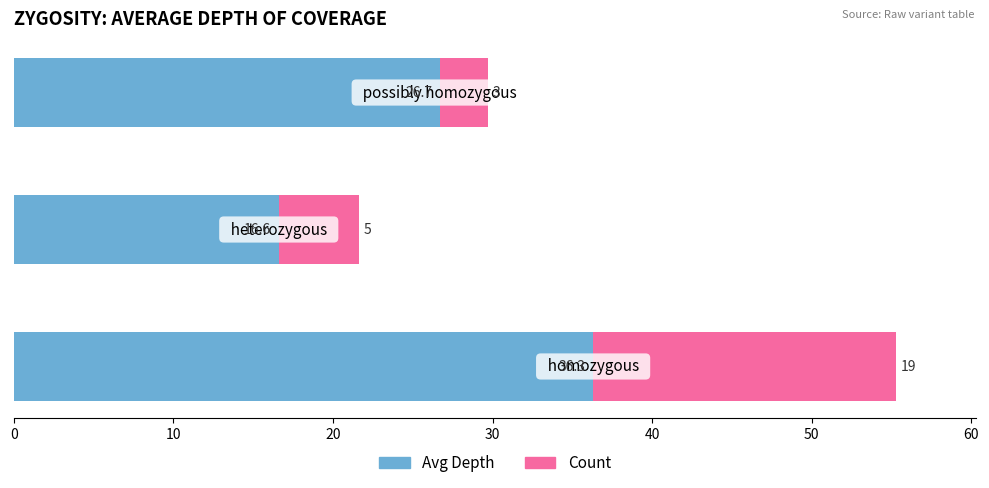

What is the maximum value for Avg Depth?

36.3